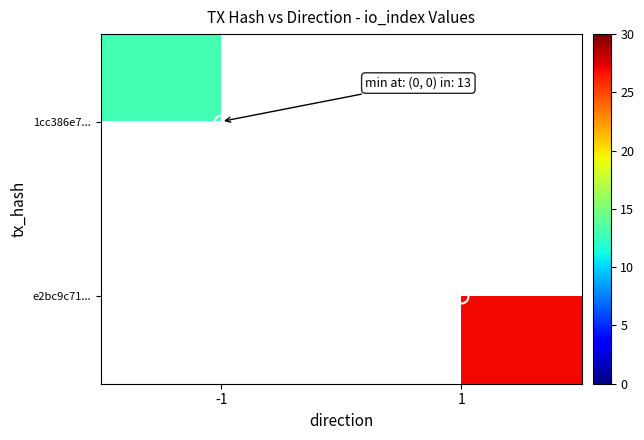

Which label corresponds to the smallest value in the chart?

-1